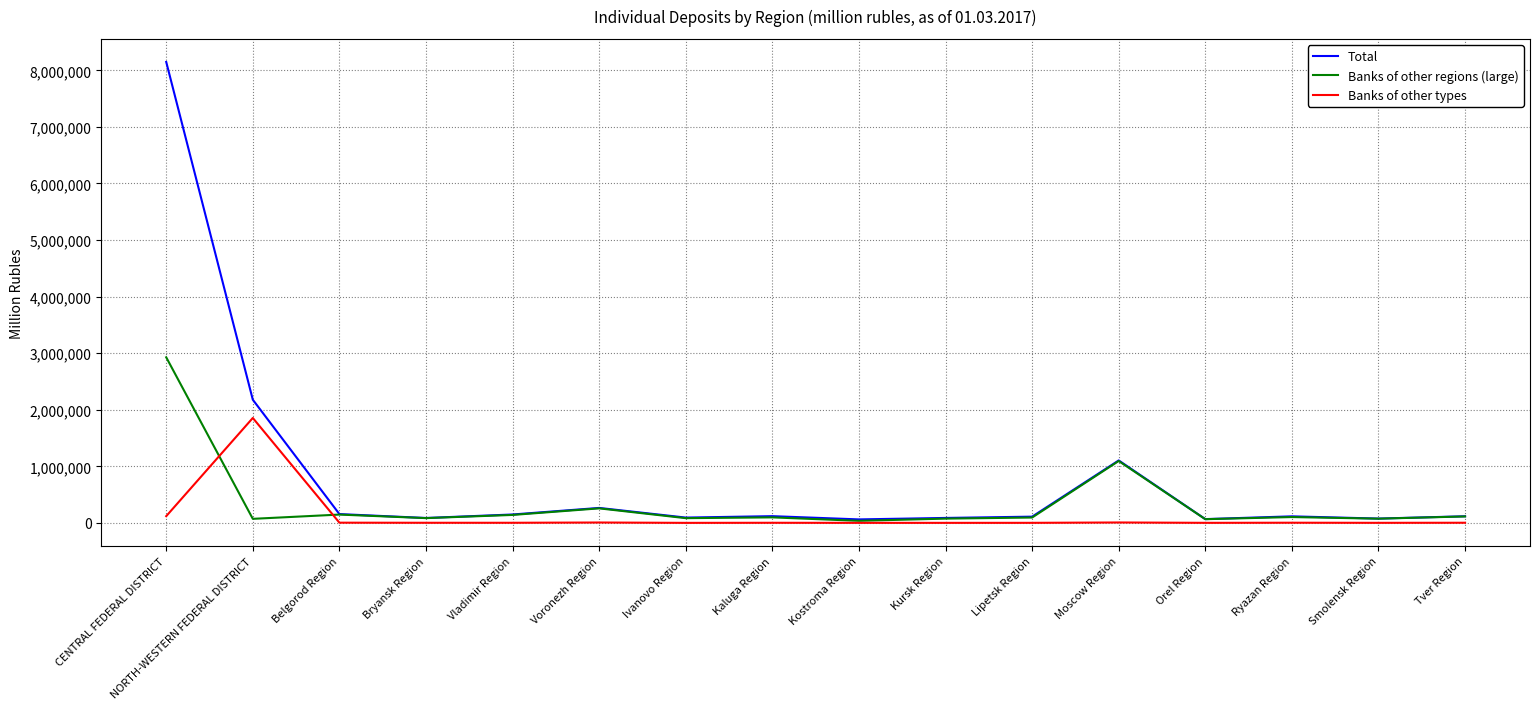

List the series in order of their peak value, highest first.

Total, Banks of other regions (large), Banks of other types